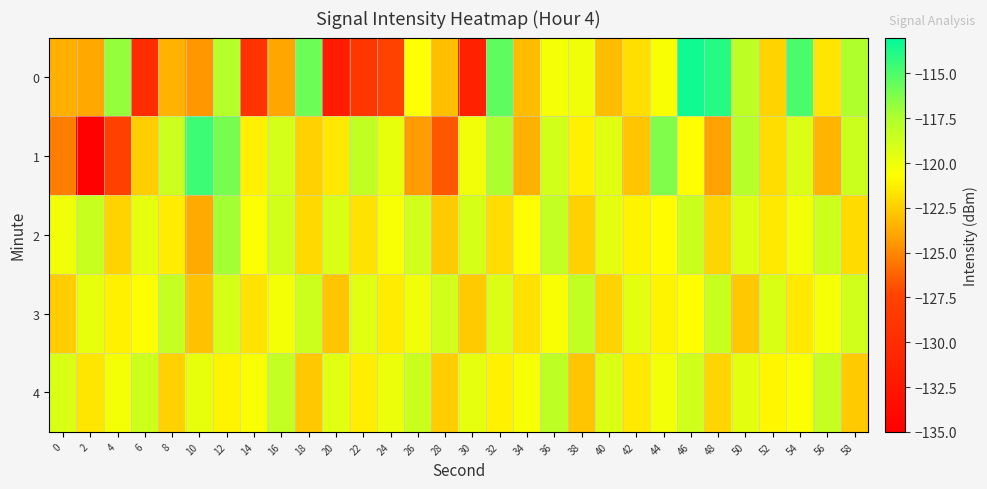

Which has a higher value, 8 or 14?

8